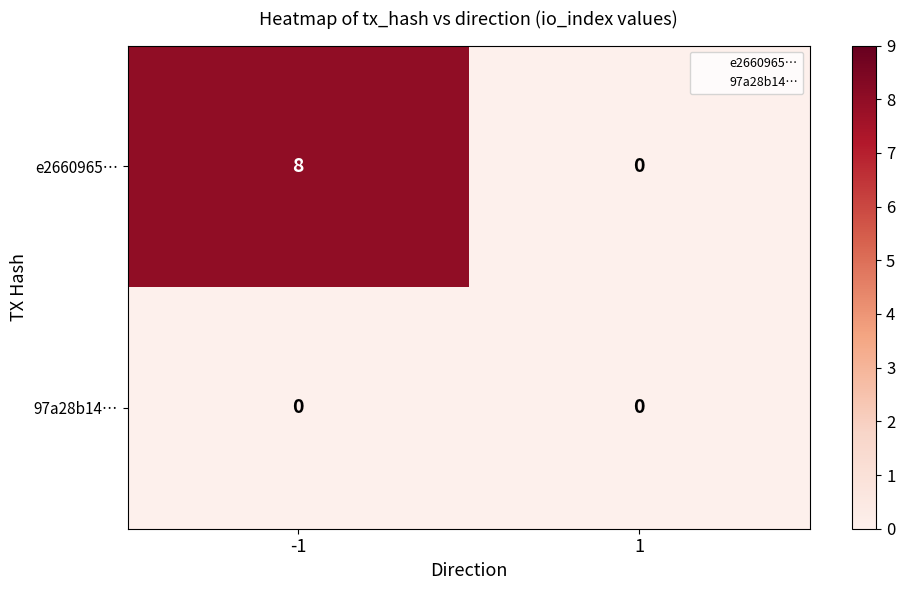

Read the e2660965… value at -1.

8